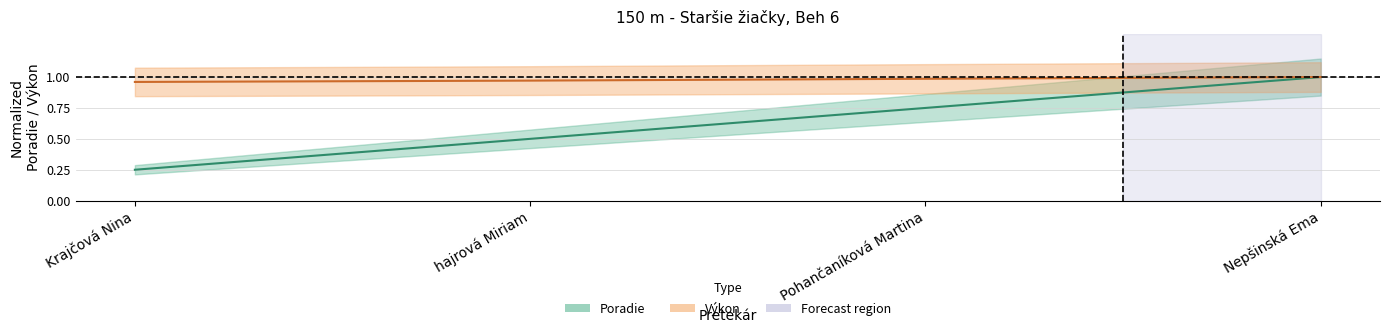

Which label corresponds to the largest value in the chart?

Nepšinská Ema